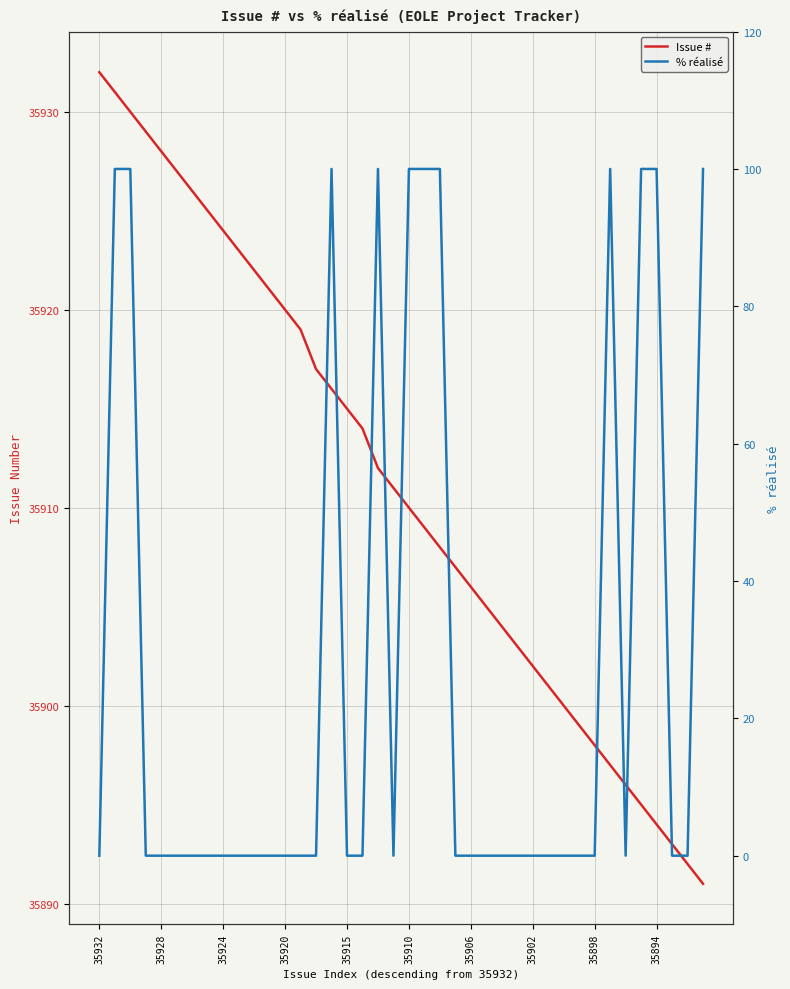

What is the difference between the second highest and minimum values in the Issue # series?

40